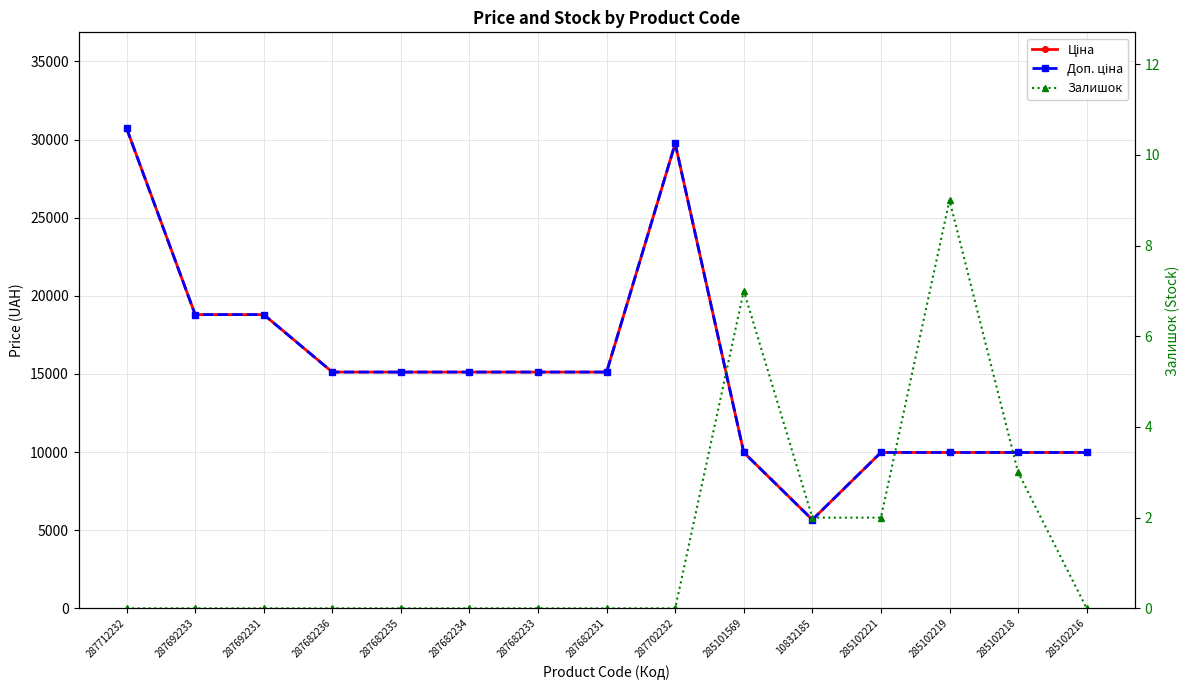

What are all the series names shown in the legend?

Ціна, Доп. ціна, Залишок